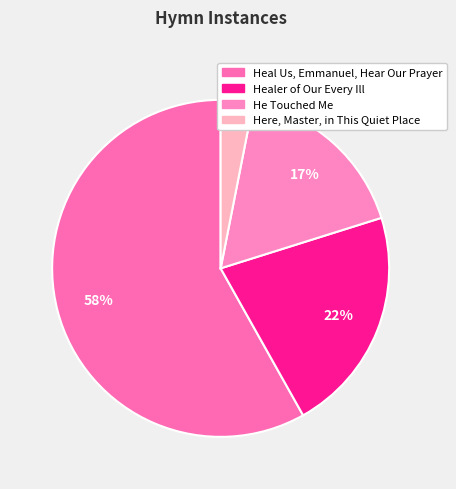

What is the ratio of the value at He Touched Me to the value at Healer of Our Every Ill?

0.8